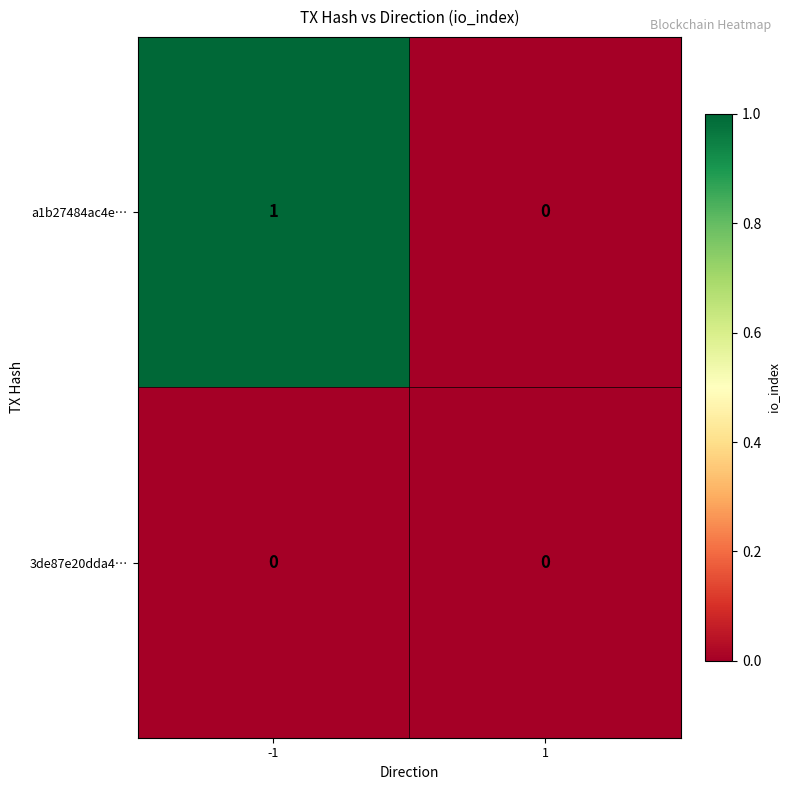

List the series in order of their peak value, highest first.

a1b27484ac4e…, 3de87e20dda4…